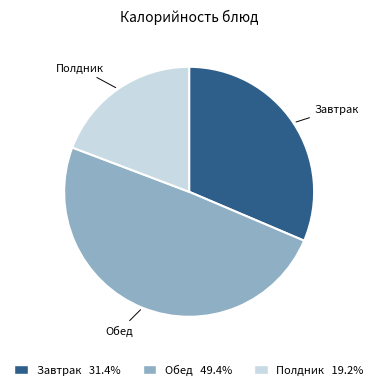

How many segments does this pie chart have?

3